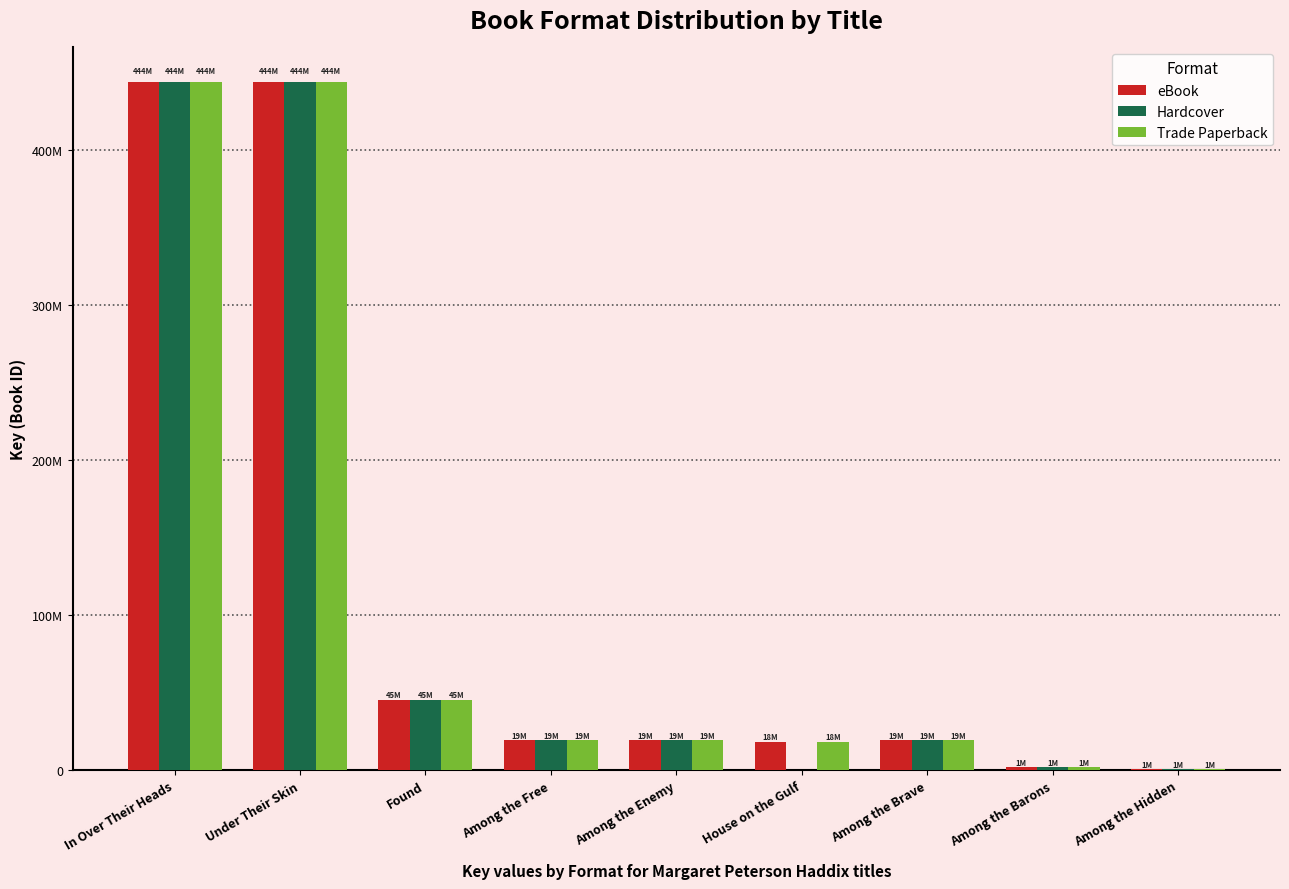

What are all the series names shown in the legend?

eBook, Hardcover, Trade Paperback